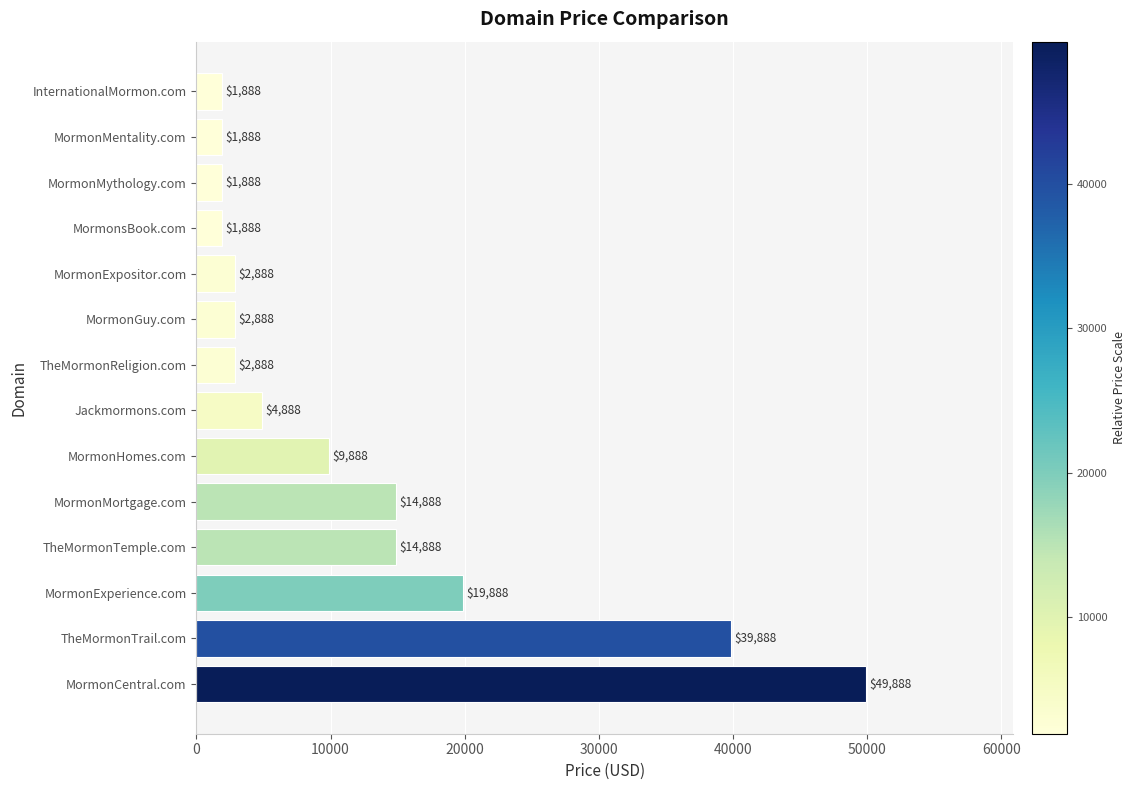

How many values are below 4888?

7